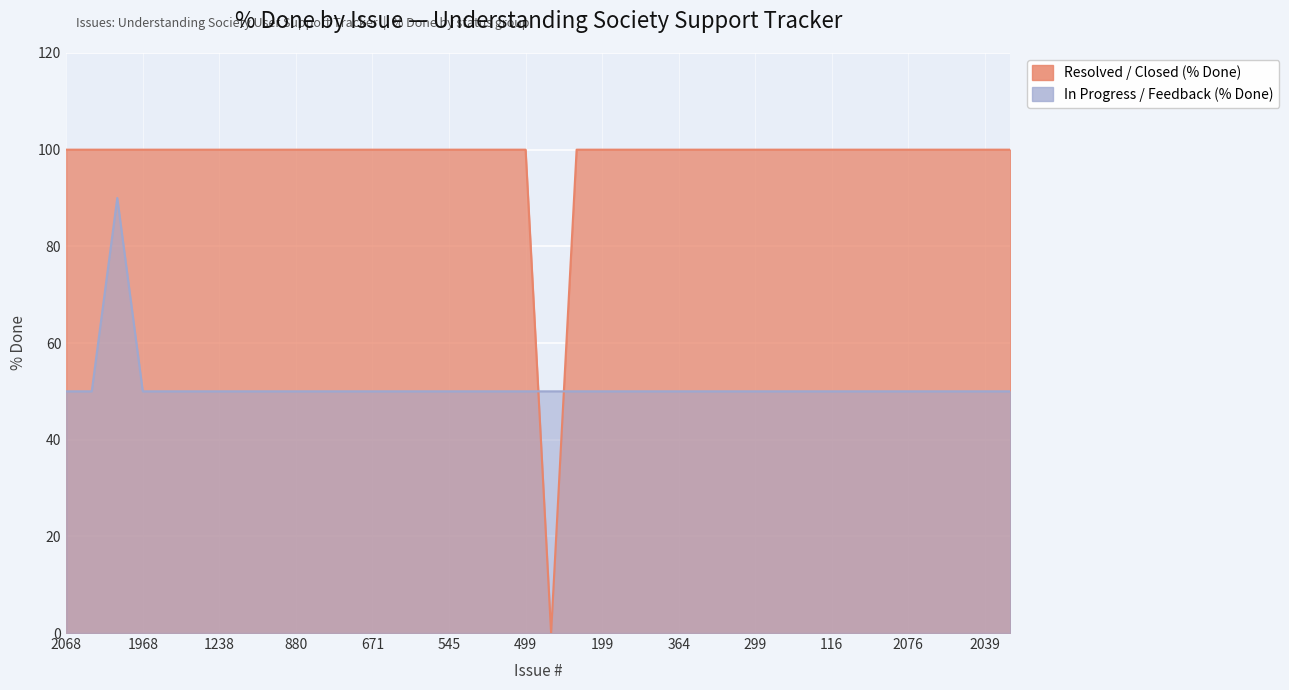

What position from the right is 2059?

37